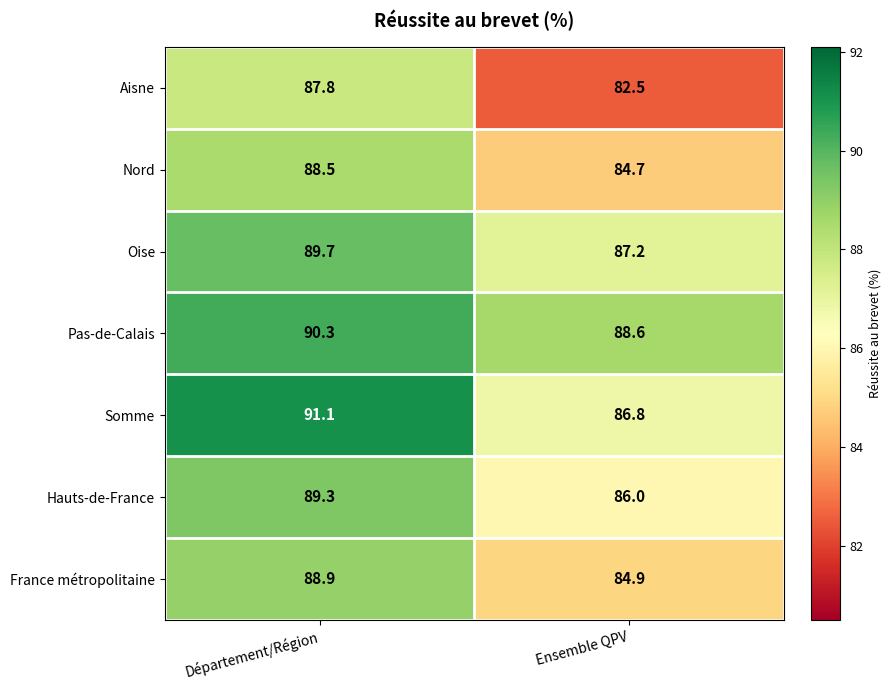

Reading right to left, list all the values displayed in this chart.

Aisne: 82.5	87.8
Nord: 84.7	88.5
Oise: 87.2	89.7
Pas-de-Calais: 88.6	90.3
Somme: 86.8	91.1
Hauts-de-France: 86.0	89.3
France métropolitaine: 84.9	88.9